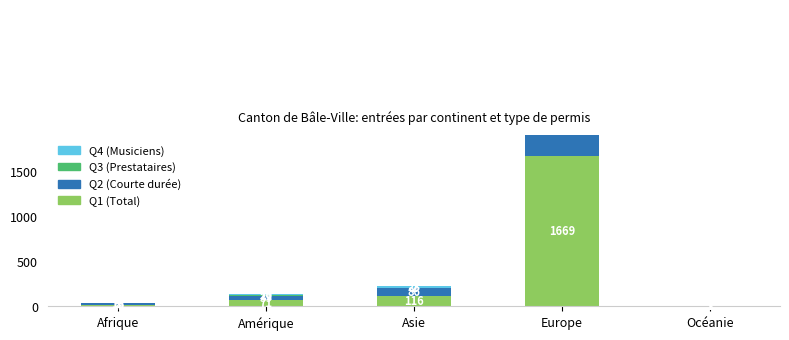

What is the difference between the second highest and minimum values in the Q2 (Courte durée) series?

85